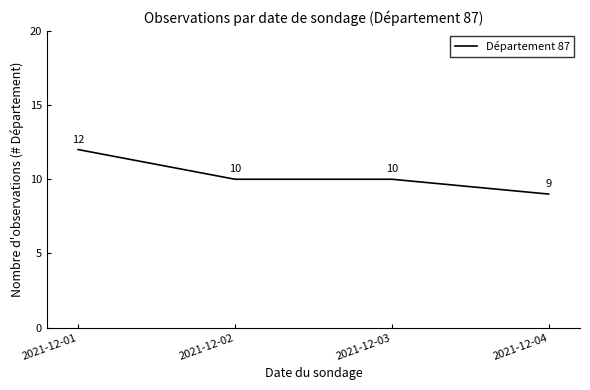

Reading left to right, transcribe all the data shown in this chart.

12	10	10	9